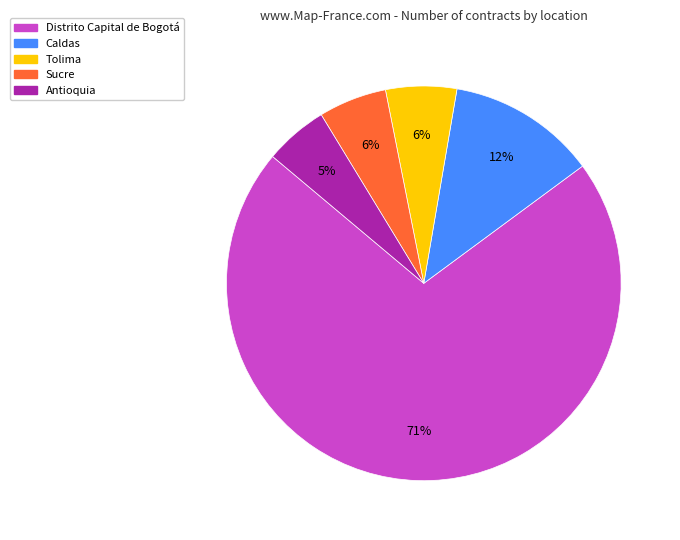

To the nearest percent, what is the average slice percentage?

20%